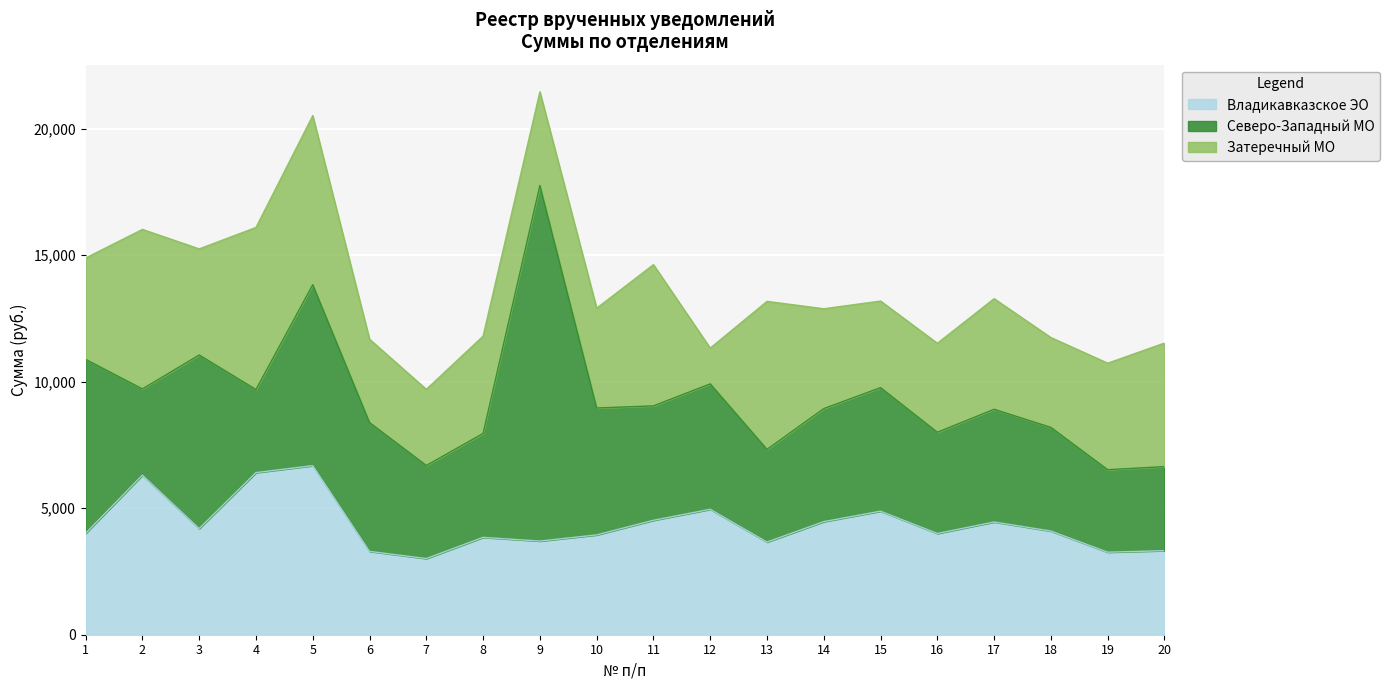

How many values in the Северо-Западный МО series exceed 4468?

10